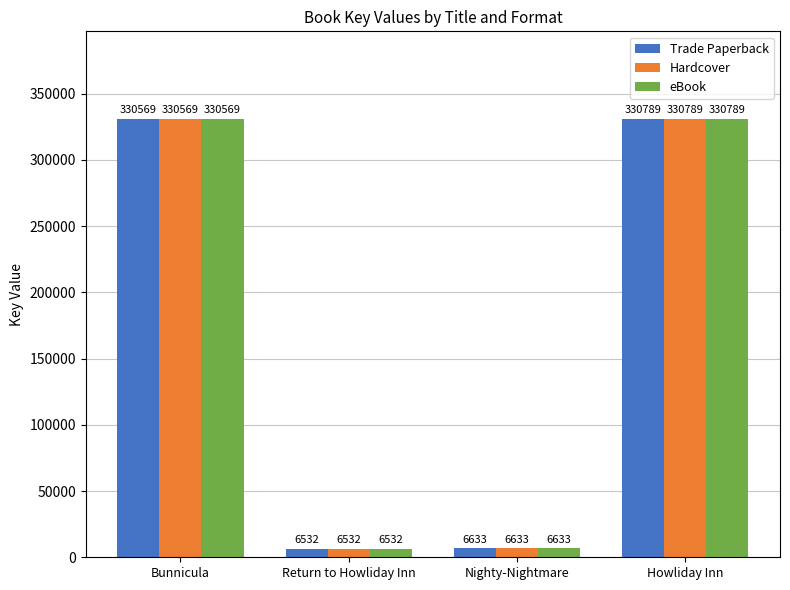

The Trade Paperback series shows 330789 at Howliday Inn. True or false?

True